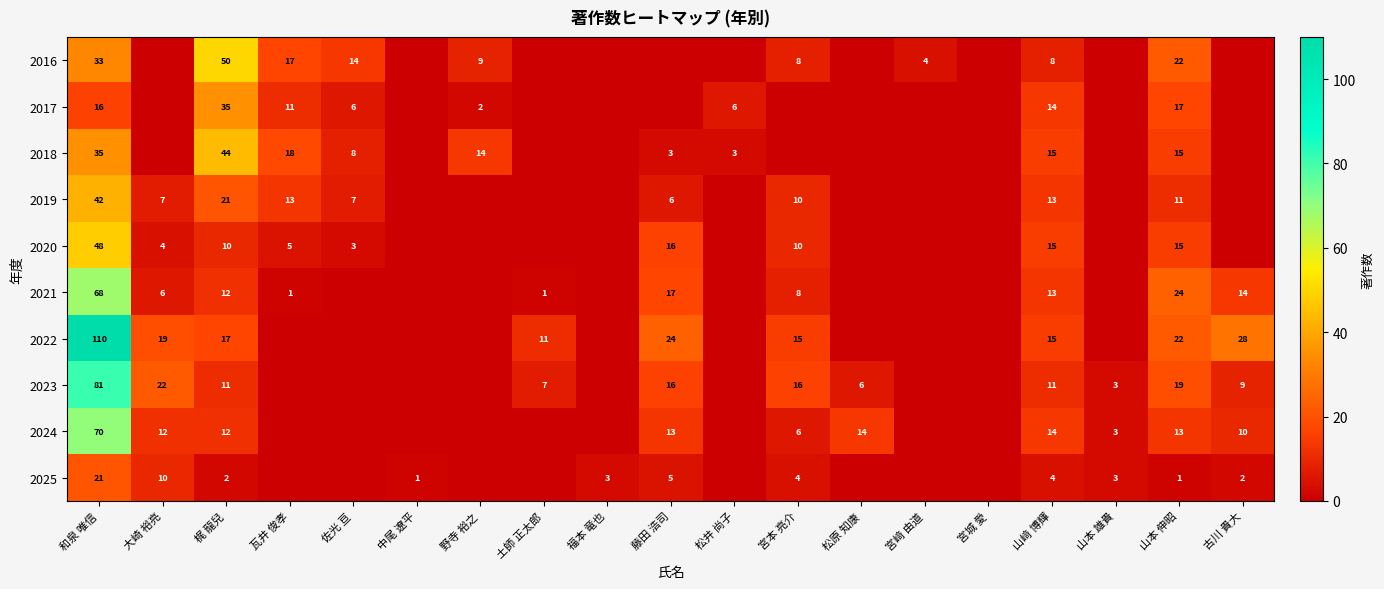

The value of 2021 at 山﨑 博輝 is 22. True or false?

False